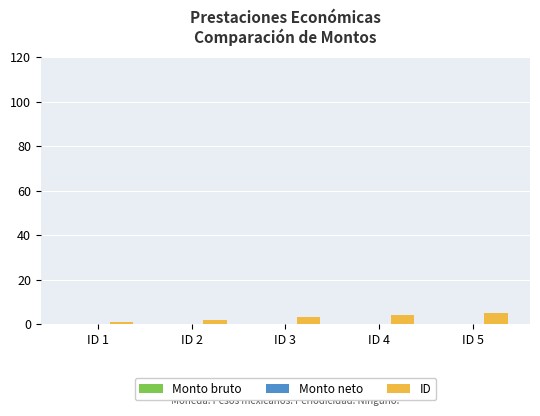

What is the greatest value displayed?

5